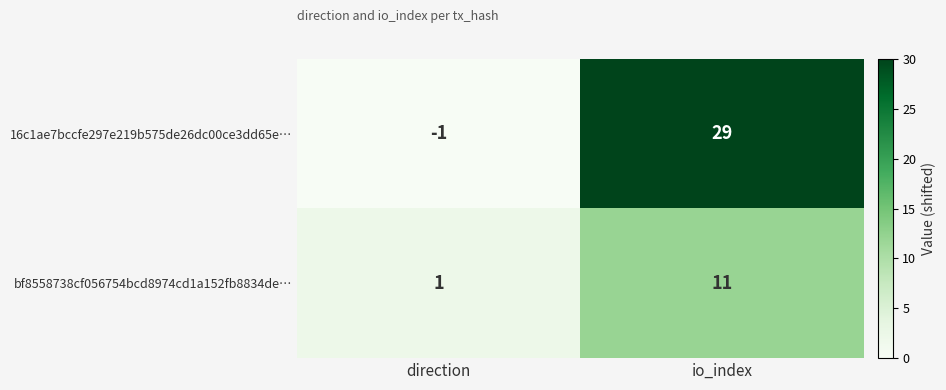

What is the difference between the highest and lowest values at io_index?

18